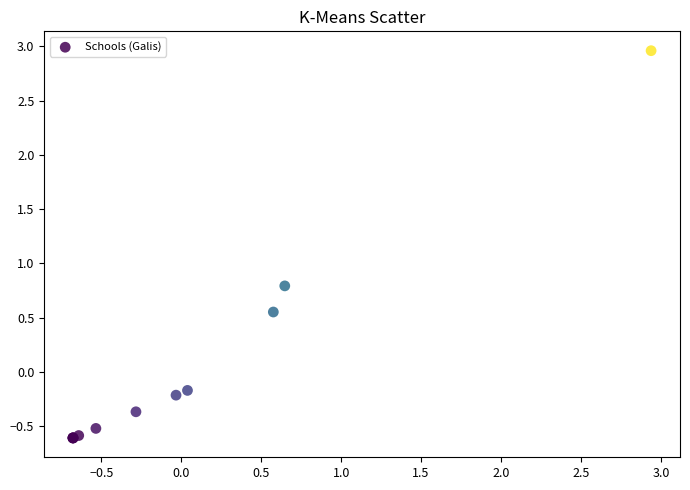

What Y value in the scatter plot is closest to 1?

0.8